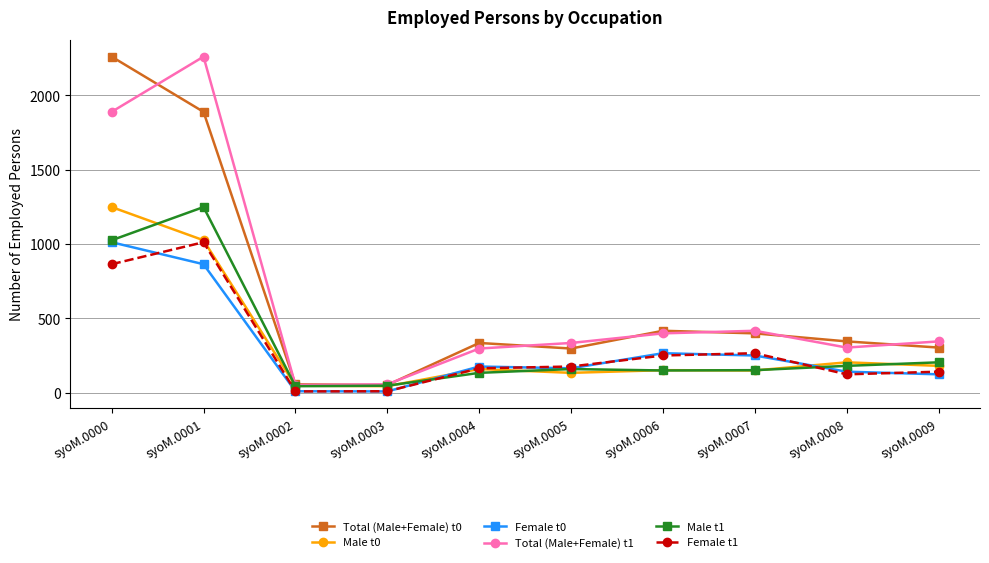

Which category has the highest value in the Female t1 series?

syoM.0001